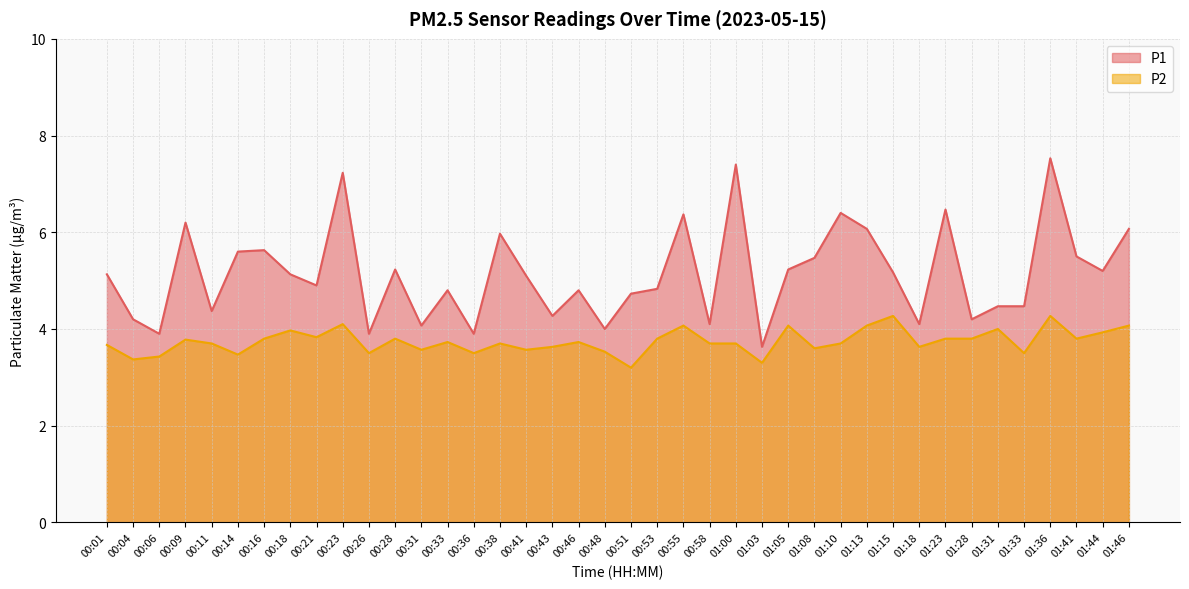

Does the chart display data point markers on the line(s)?

No